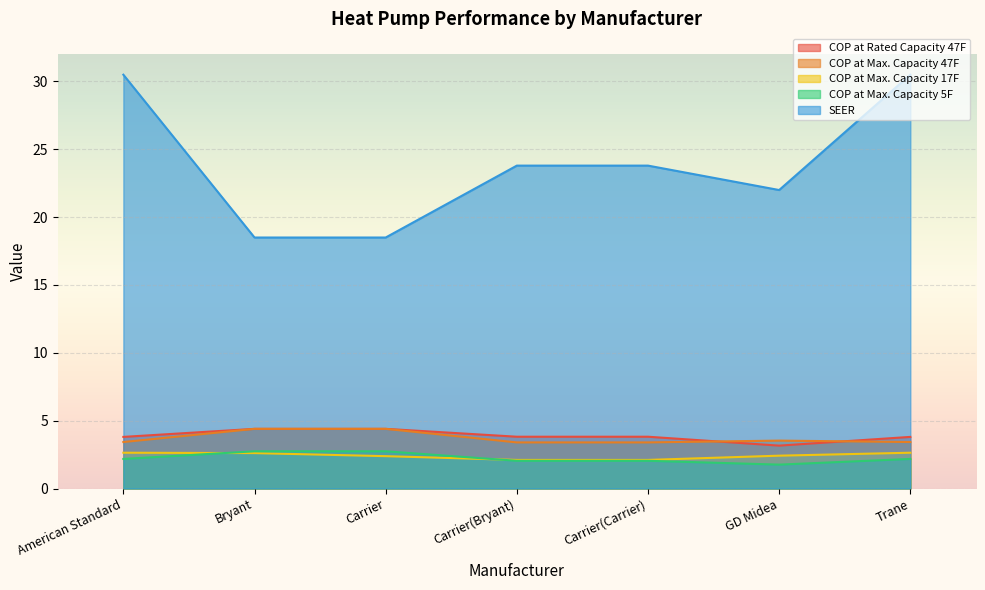

What value does the COP at Max. Capacity 17F series have at Trane?

2.6